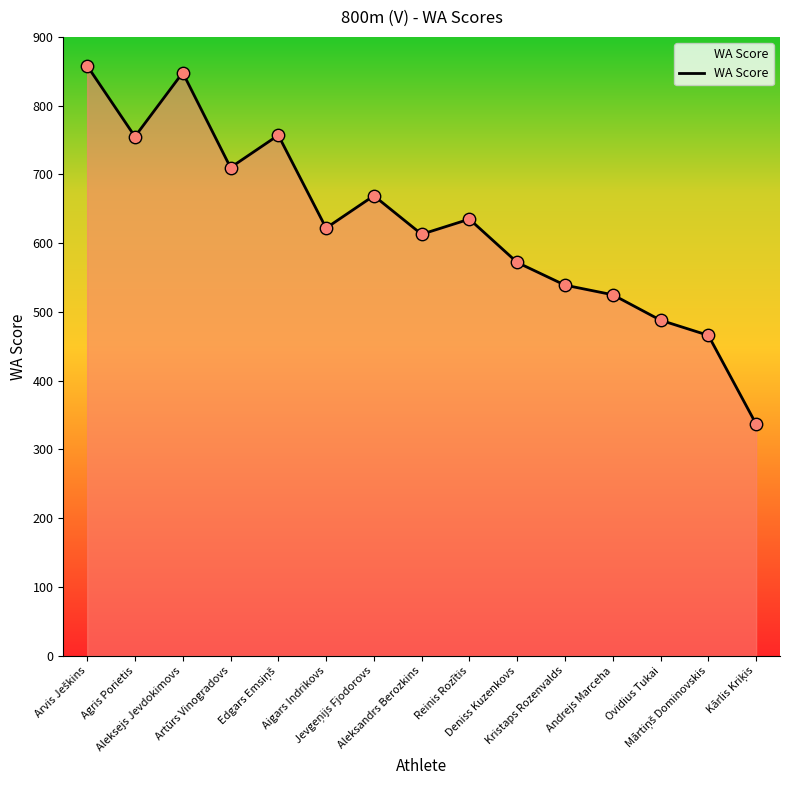

What is the minimum value shown in the chart?

337